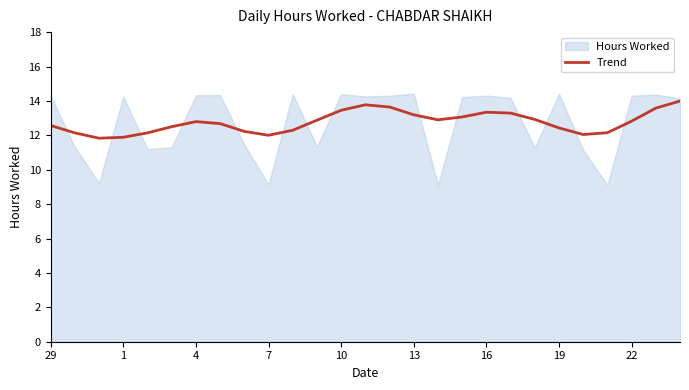

Where is the data nearest to the value 12?

7